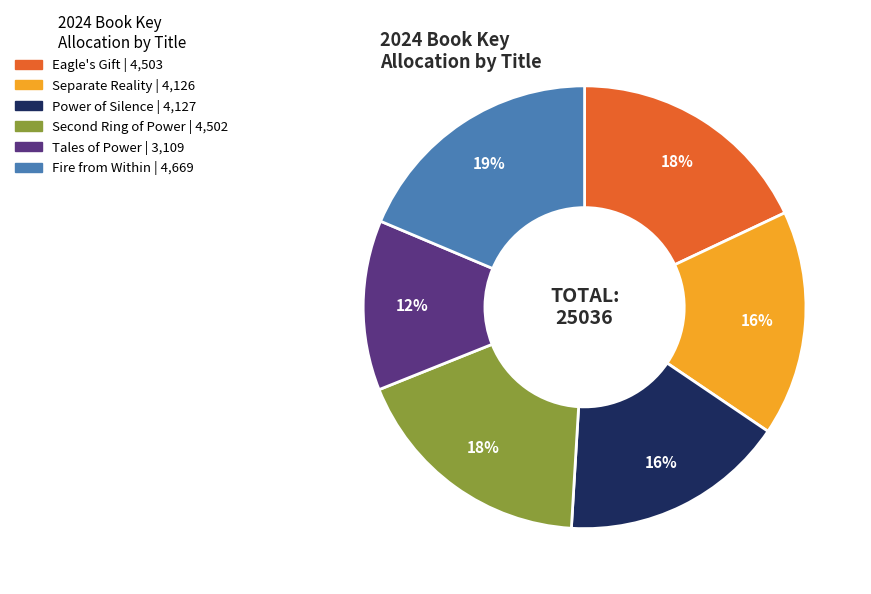

What is the smallest slice in the pie chart?

Tales of Power